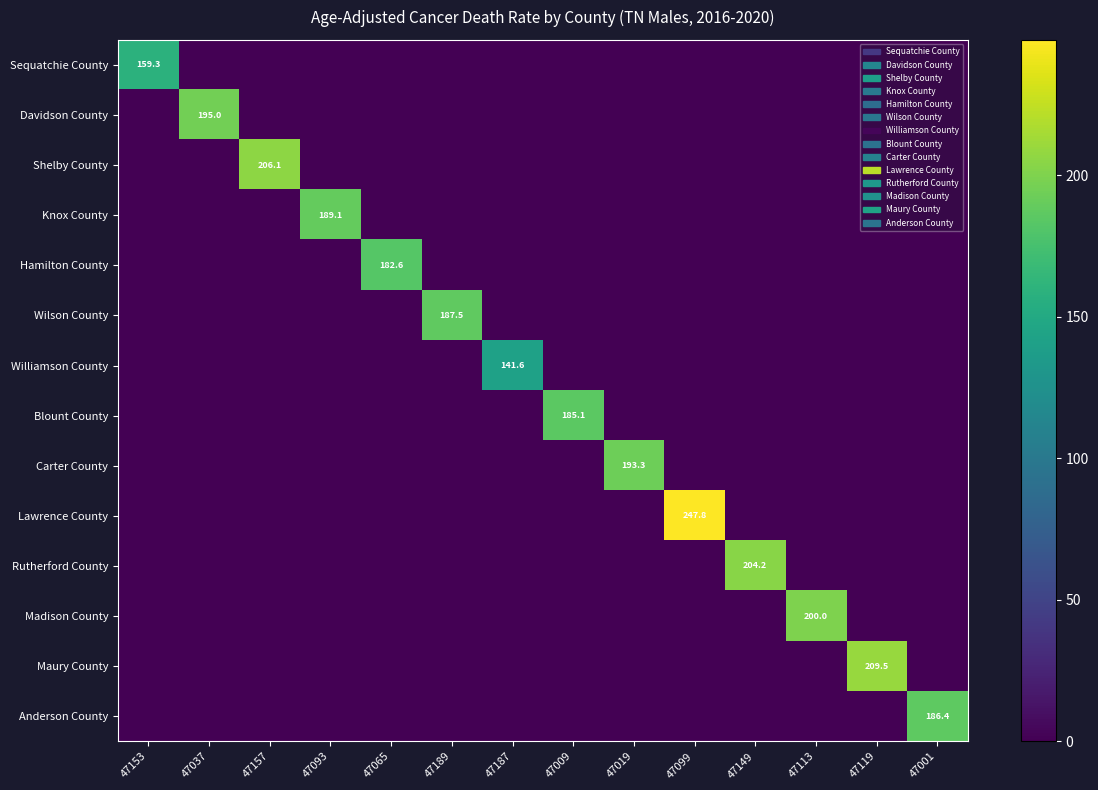

Rank the series by their maximum value, from highest to lowest.

Lawrence County, Maury County, Shelby County, Rutherford County, Madison County, Davidson County, Carter County, Knox County, Wilson County, Anderson County, Blount County, Hamilton County, Sequatchie County, Williamson County